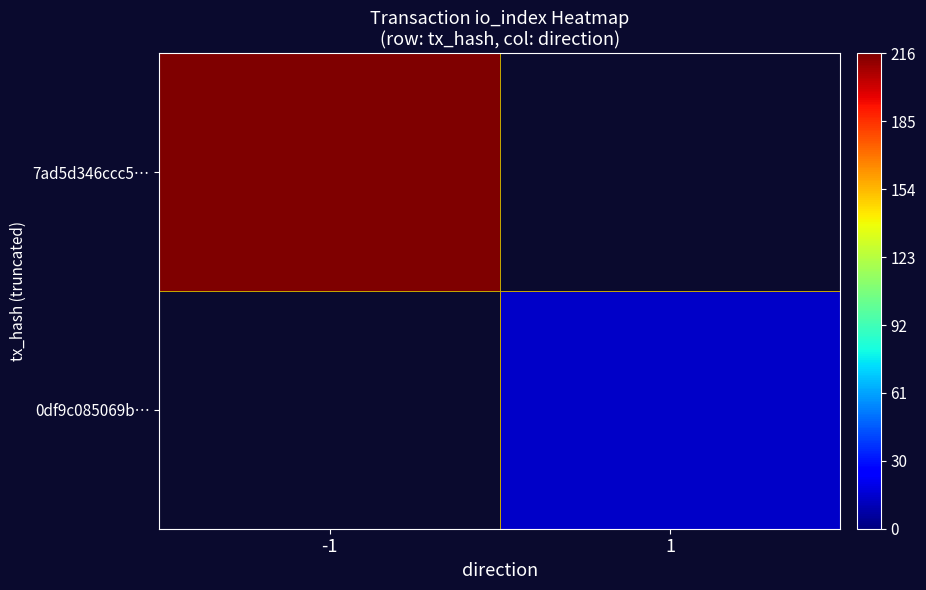

The value of 0df9c085069b… at 1 is 22.3. True or false?

False